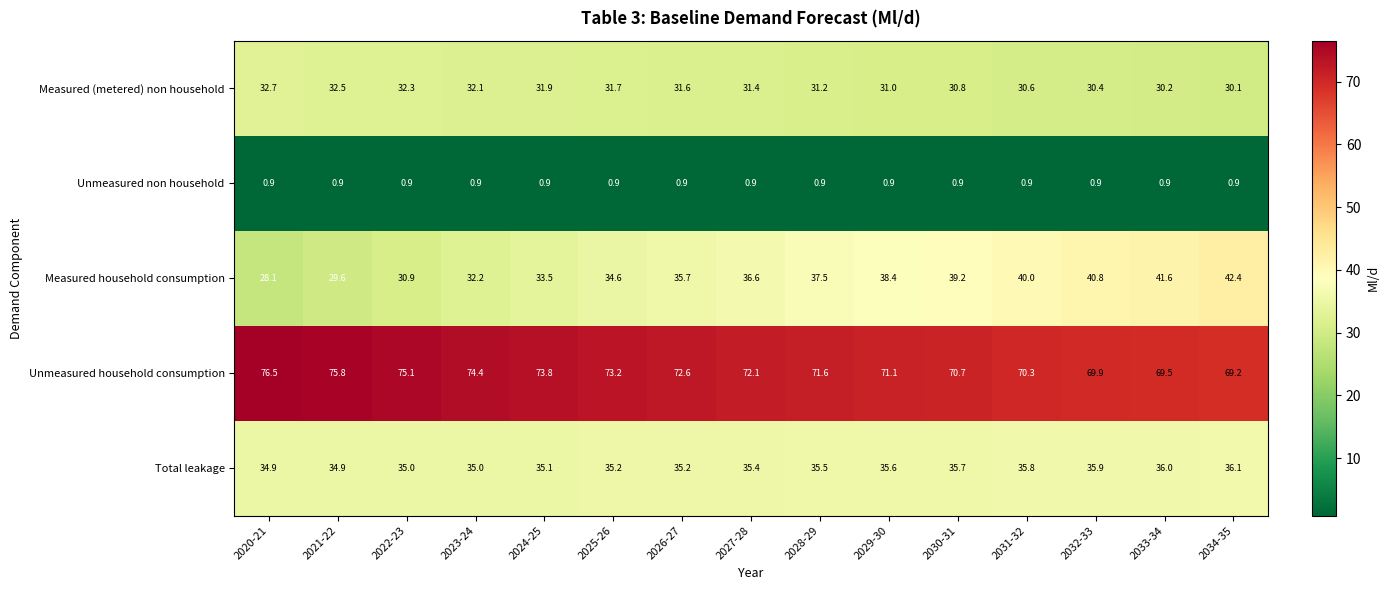

What is the minimum value shown in the chart?

0.9